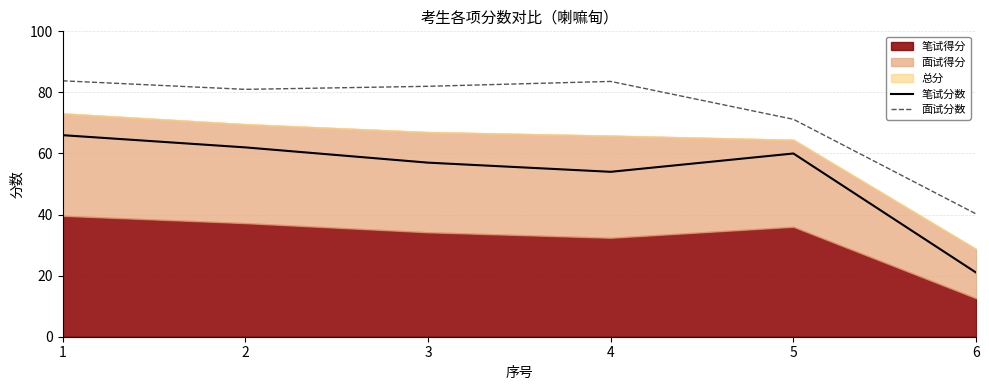

What is the lowest value of the 面试分数 series?

40.2